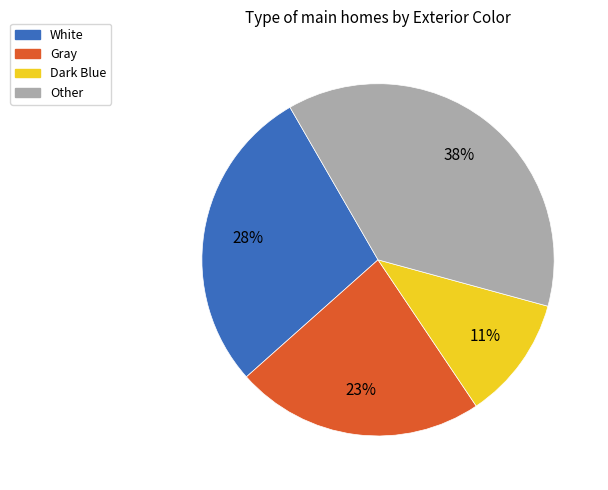

To the nearest percent, what is the average slice percentage?

25%